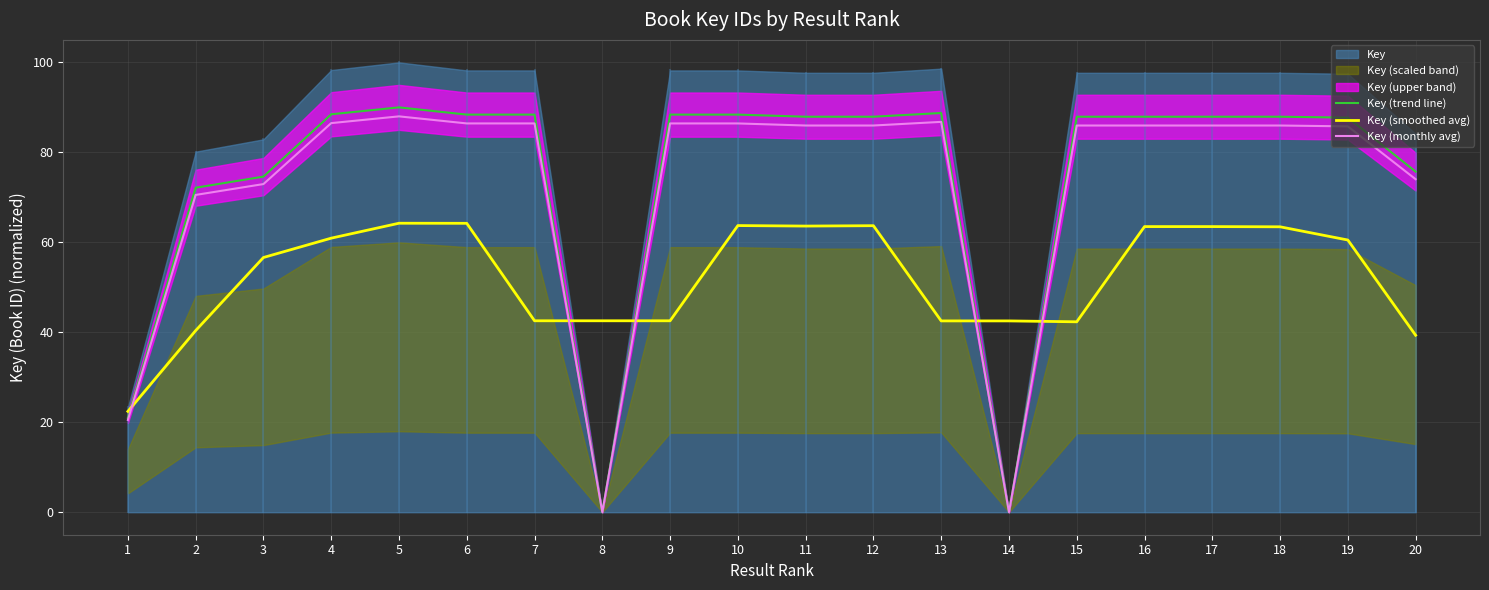

What is the value of the Key (monthly avg) point at the 20th from the left?

74.0